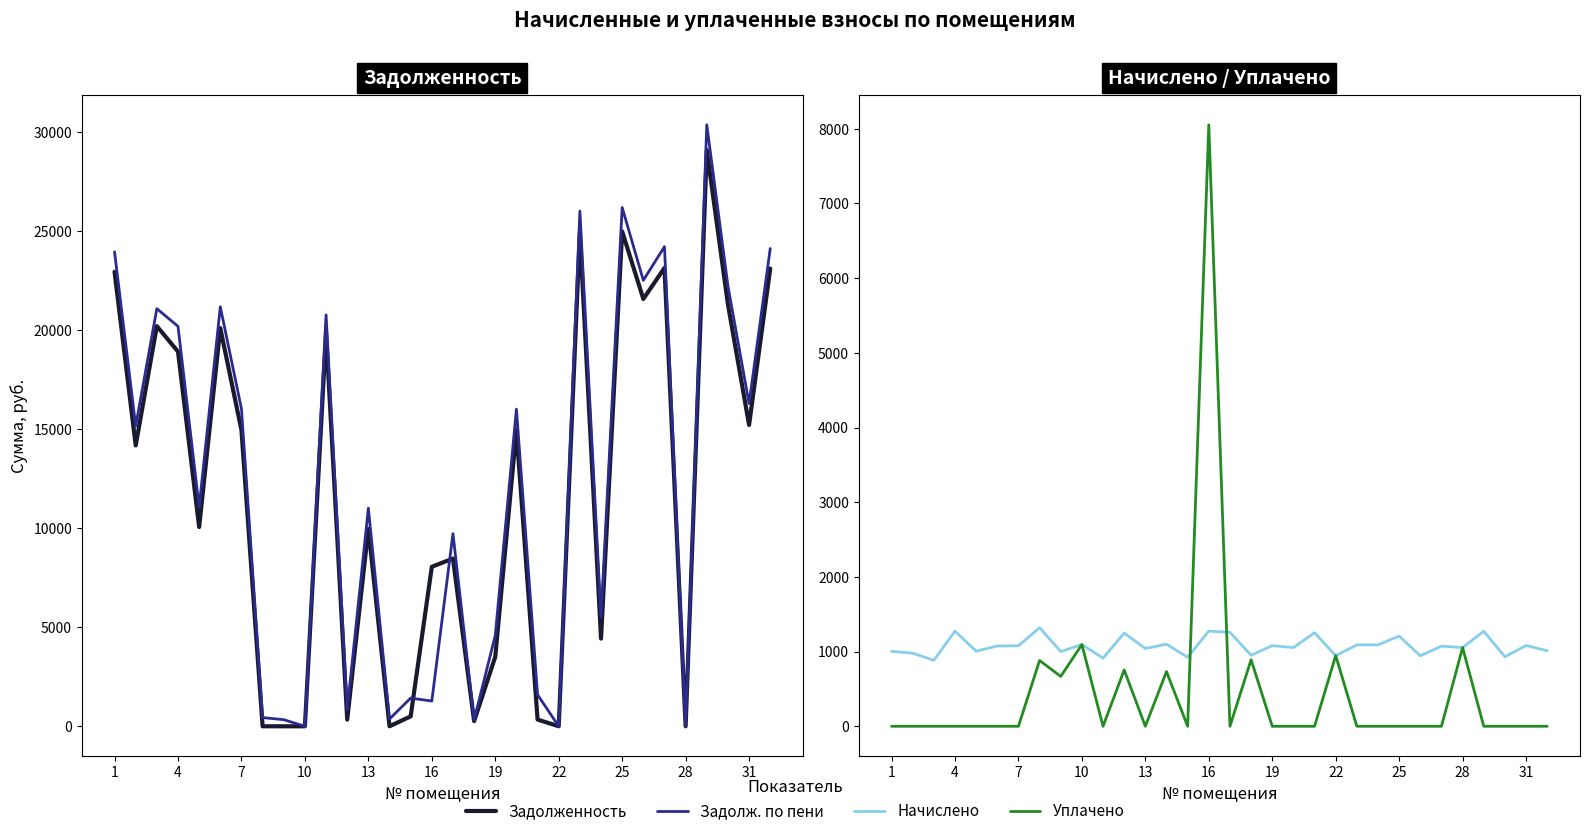

Reading left to right, list all the values displayed in this chart.

задолженность (col_1): 22943.3	14176.7	20198.9	18915.4	10060.3	20101.0	14948.6	1.0	0.0	0.0	19857.4	337.5	9969.4	0.0	500.5	8052.3	8468.0	257.4	3510.0	14955.8	339.3	0.8	24919.2	4426.5	24982.0	21571.0	23140.0	0.0	29090.6	21296.6	15211.9	23107.9
задолженность по пени (col_6): 23946.5	15155.9	21082.1	20189.8	11065.9	21176.2	16026.2	440.0	333.6	0.0	20769.4	831.5	11011.0	366.4	1424.5	1274.4	9725.6	316.8	4590.0	16009.4	1592.1	0.0	26008.8	5516.1	26189.2	22514.2	24212.8	0.0	30362.6	22227.8	16294.3	24118.3
начислено (col_3): 1003.2	979.2	883.2	1274.4	1005.6	1075.2	1077.6	1320.0	1000.8	1094.4	912.0	1248.0	1041.6	1099.2	924.0	1274.4	1257.6	950.4	1080.0	1053.6	1252.8	945.6	1089.6	1089.6	1207.2	943.2	1072.8	1053.6	1272.0	931.2	1082.4	1010.4
уплачено (col_4): 0.0	0.0	0.0	0.0	0.0	0.0	0.0	881.0	667.2	1094.4	0.0	754.0	0.0	732.5	0.0	8052.3	0.0	891.0	0.0	0.0	0.0	946.4	0.0	0.0	0.0	0.0	0.0	1053.6	0.0	0.0	0.0	0.0